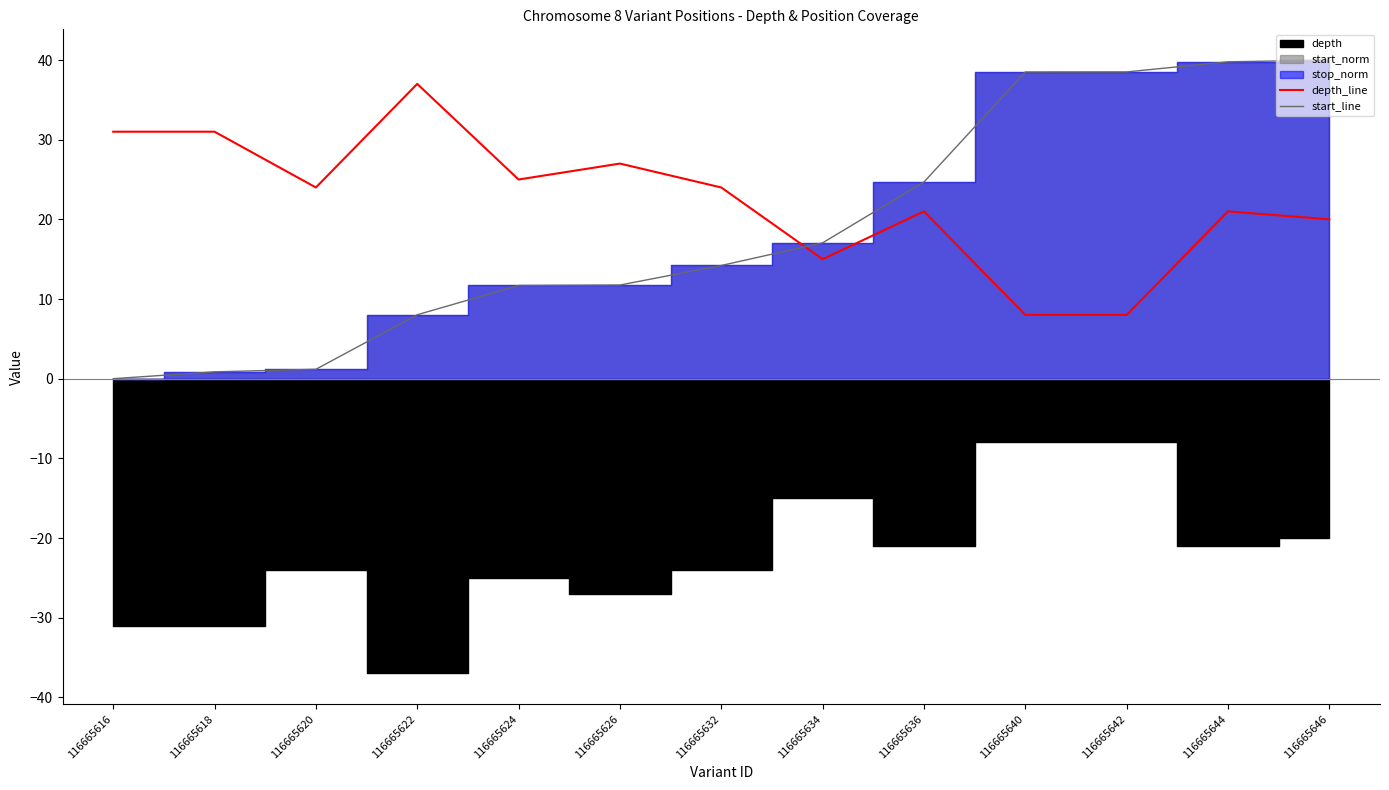

What is the lowest value of the depth_line series?

8.0